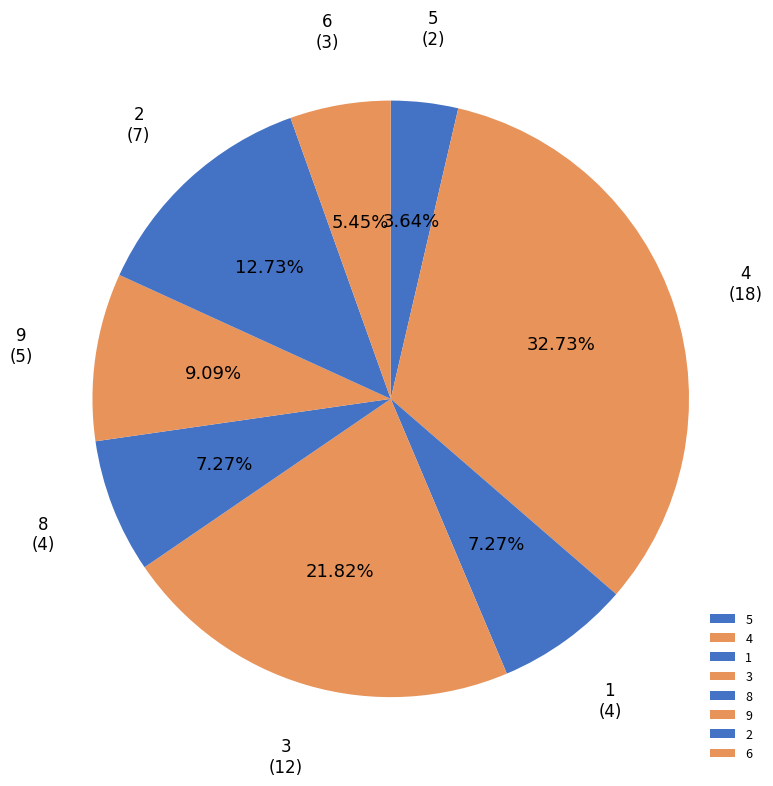

Which category has the biggest portion of the pie?

4